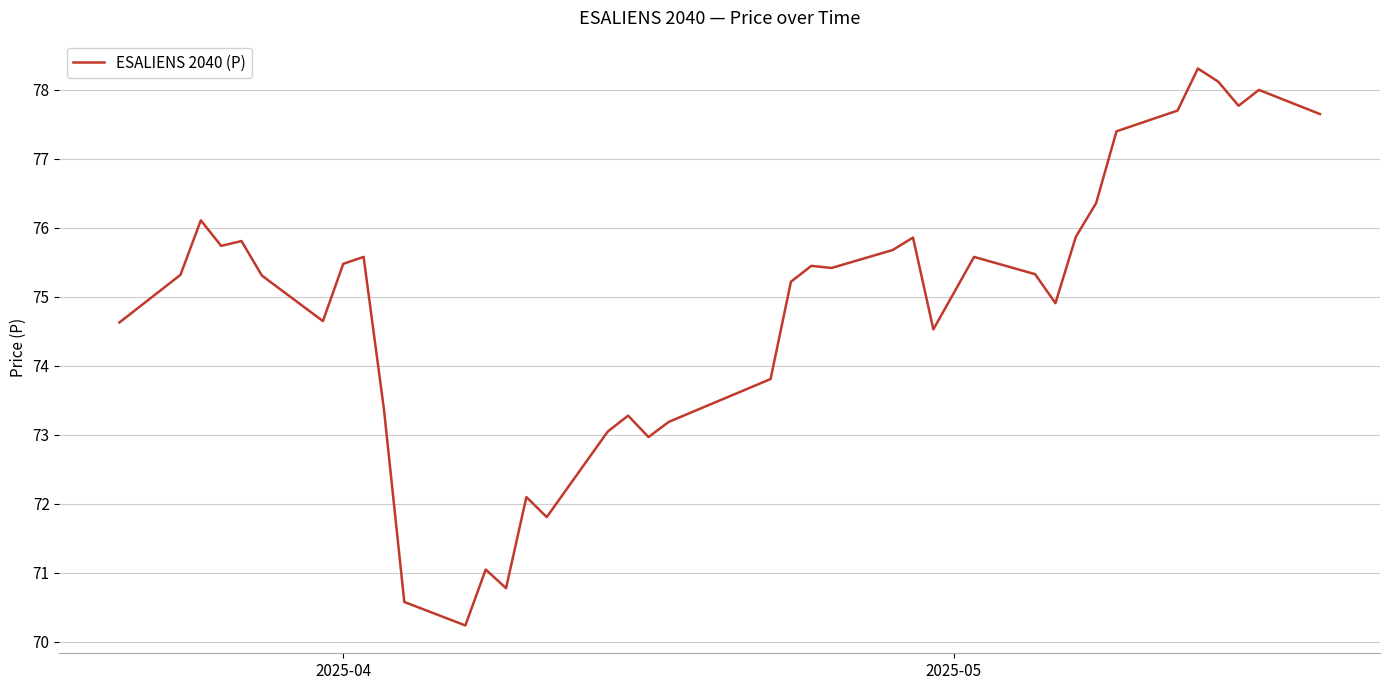

What is the difference between the maximum and minimum values?

8.1